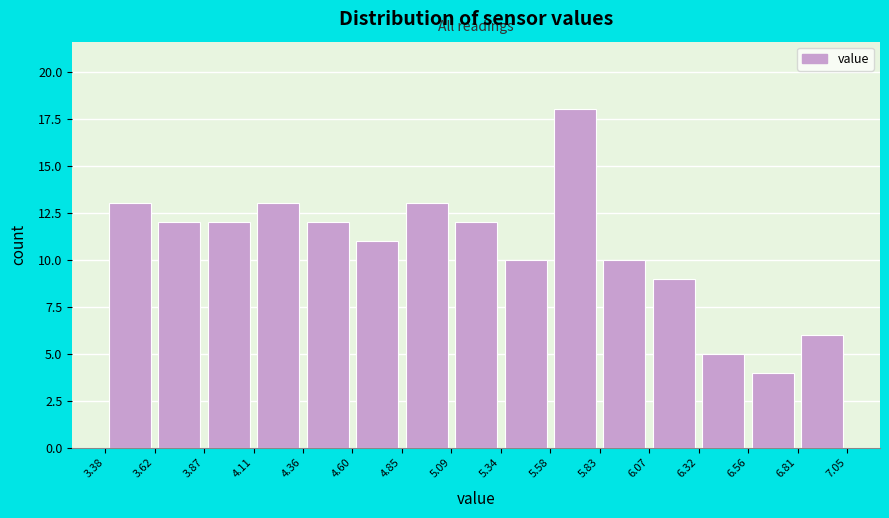

Over which range of the x-axis is the bar tallest?

5.58 to 5.83